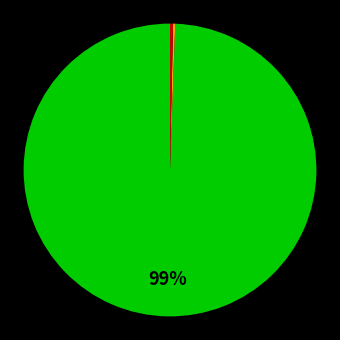

To the nearest percent, what is the average slice percentage?

33%